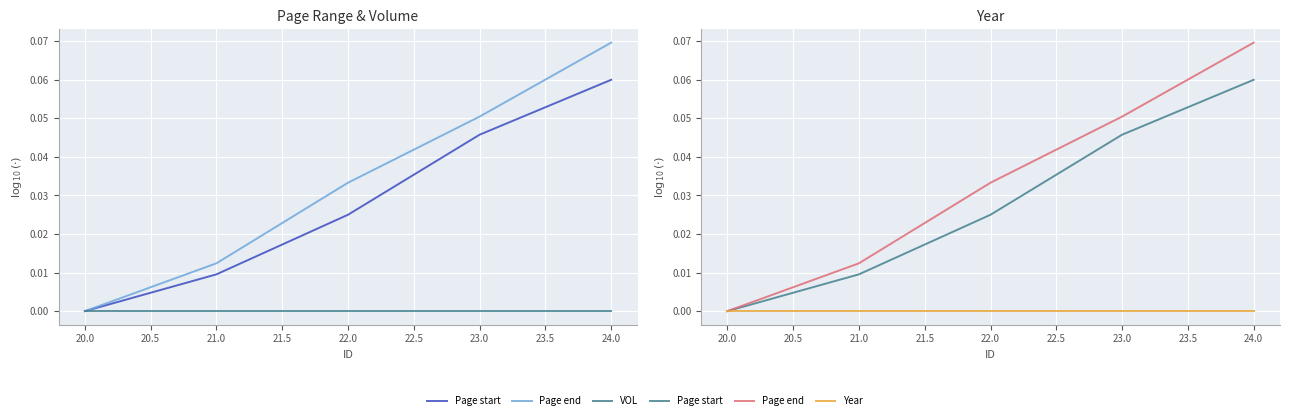

True or false: VOL and Year cross at least once.

False